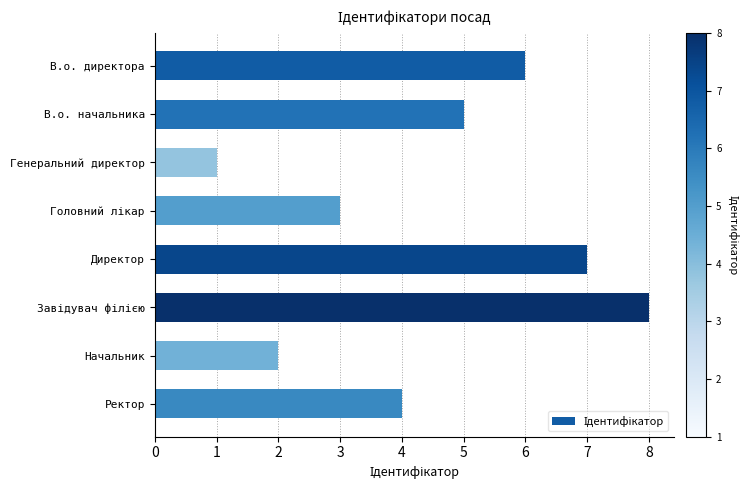

Is it true that the value at Директор is 7?

True